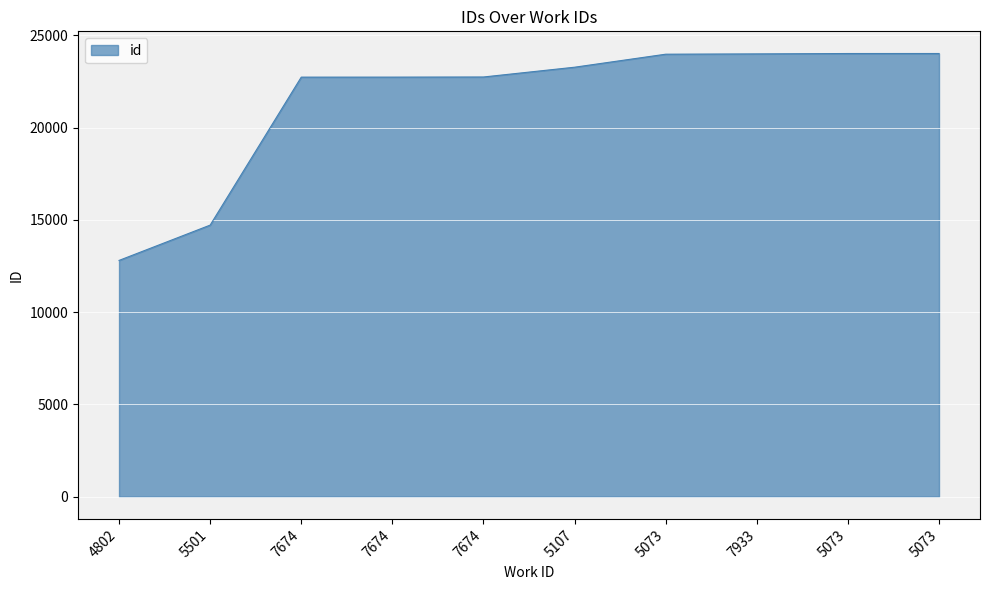

What is the label of the 9th point from the right?

5501